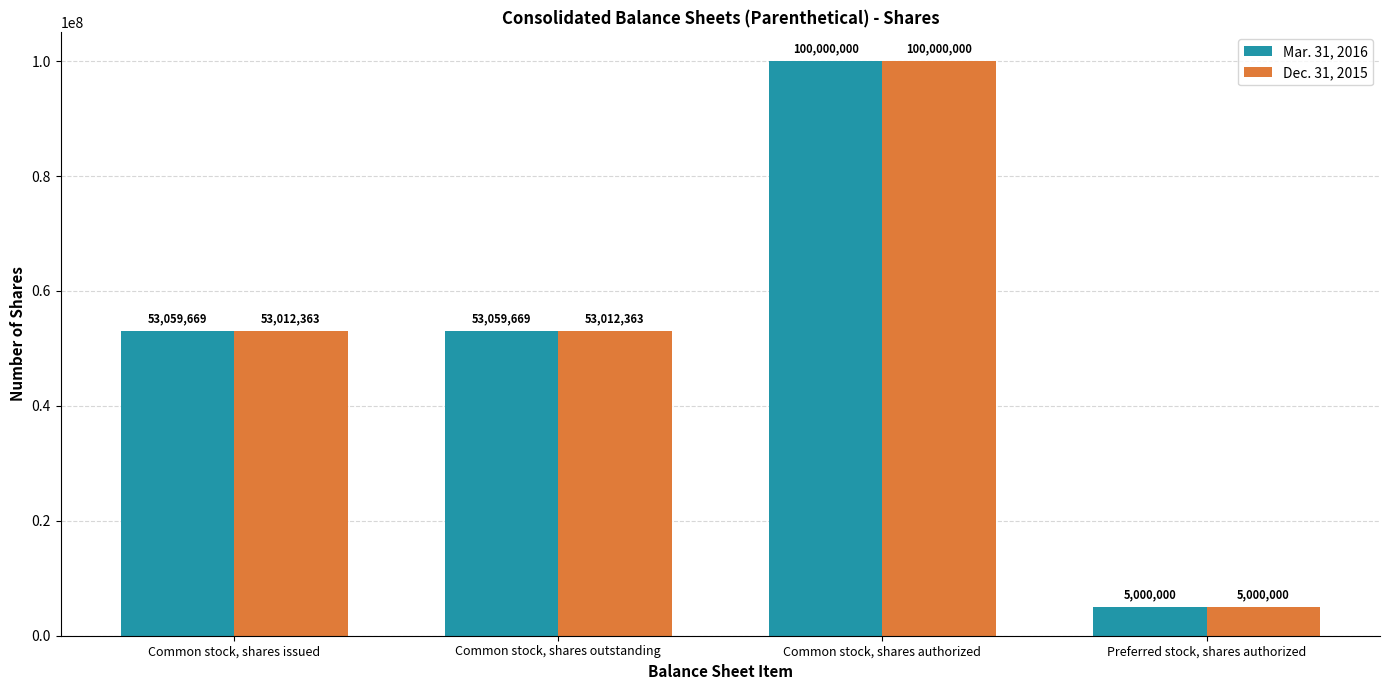

Which series changed the most between Common stock, shares outstanding and Common stock, shares authorized?

Dec. 31, 2015